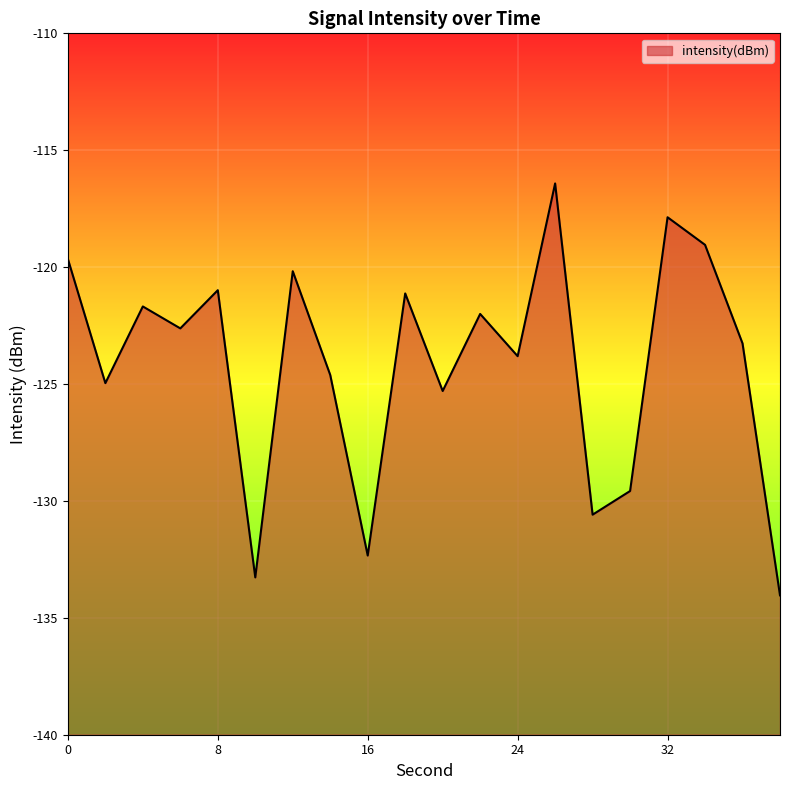

How many lines are shown in the chart?

1